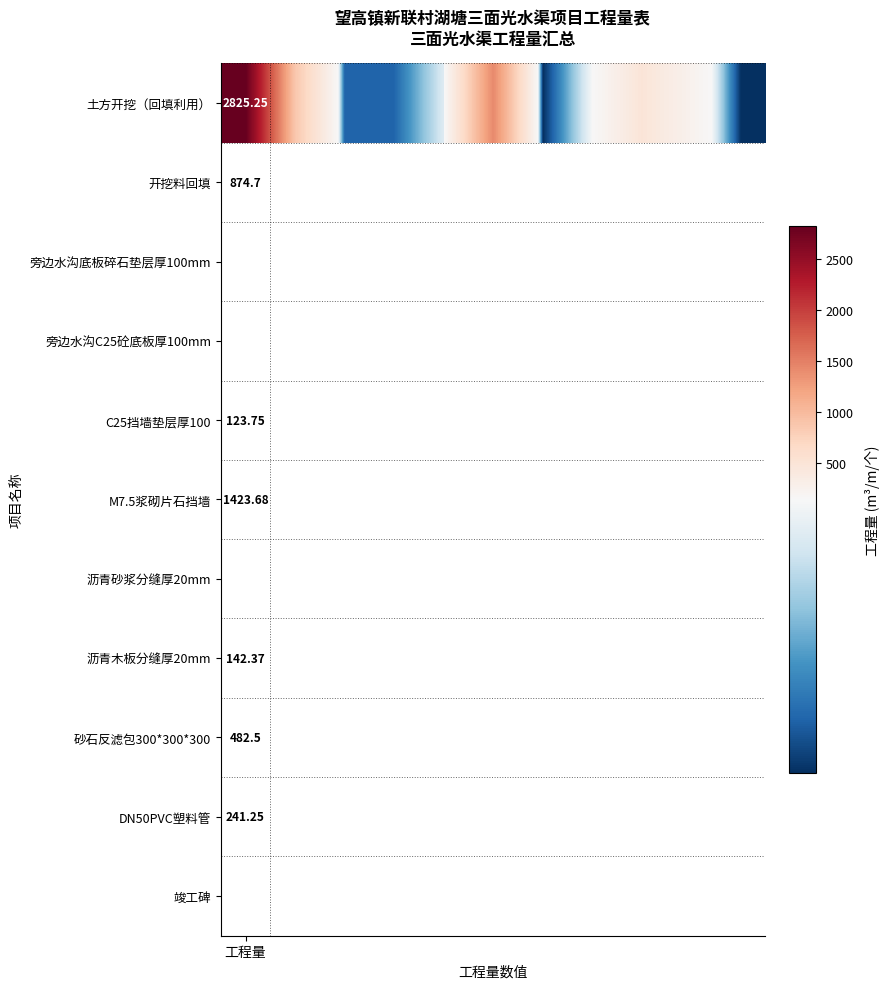

What is the difference between the maximum and minimum values?

2824.2